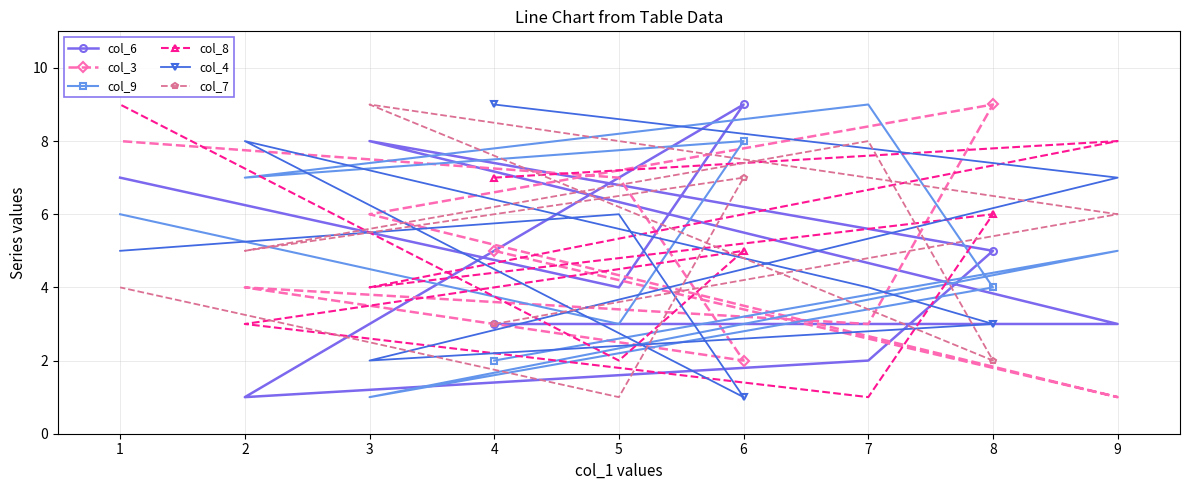

Rank the series by their maximum value, from highest to lowest.

col_6, col_3, col_9, col_8, col_4, col_7